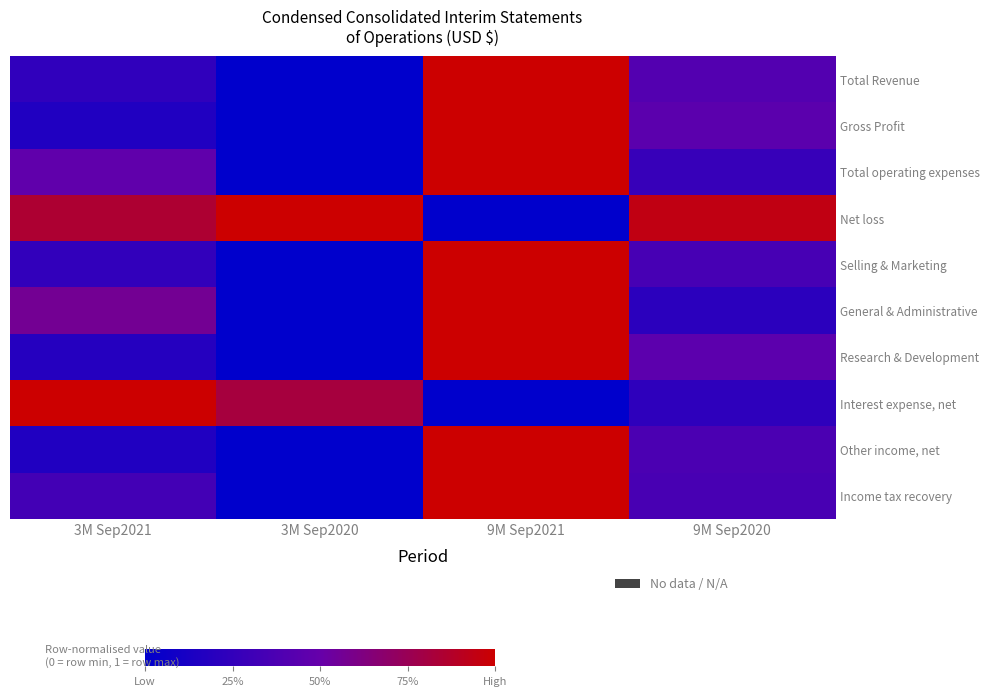

What is the total value across all series at 9M Sep2021?

8.0